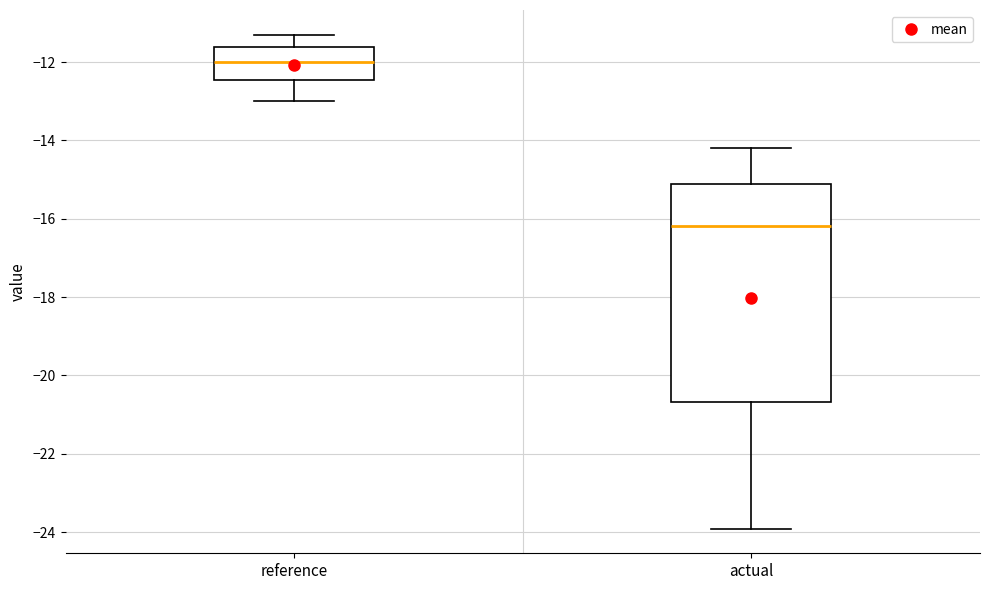

Where is the upper edge of the box for actual on the y-axis? The values are not printed on the chart, so give them approximately, as read against the axis.

-15.2